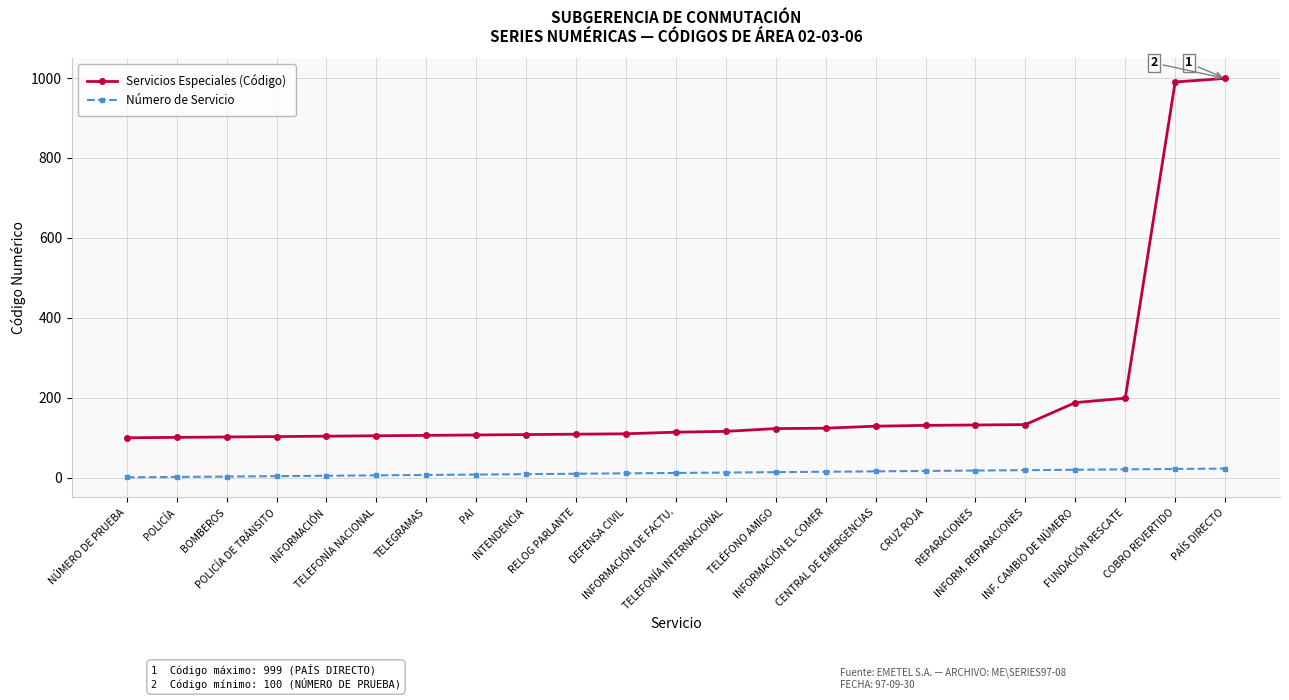

Does the chart display data point markers on the line(s)?

Yes